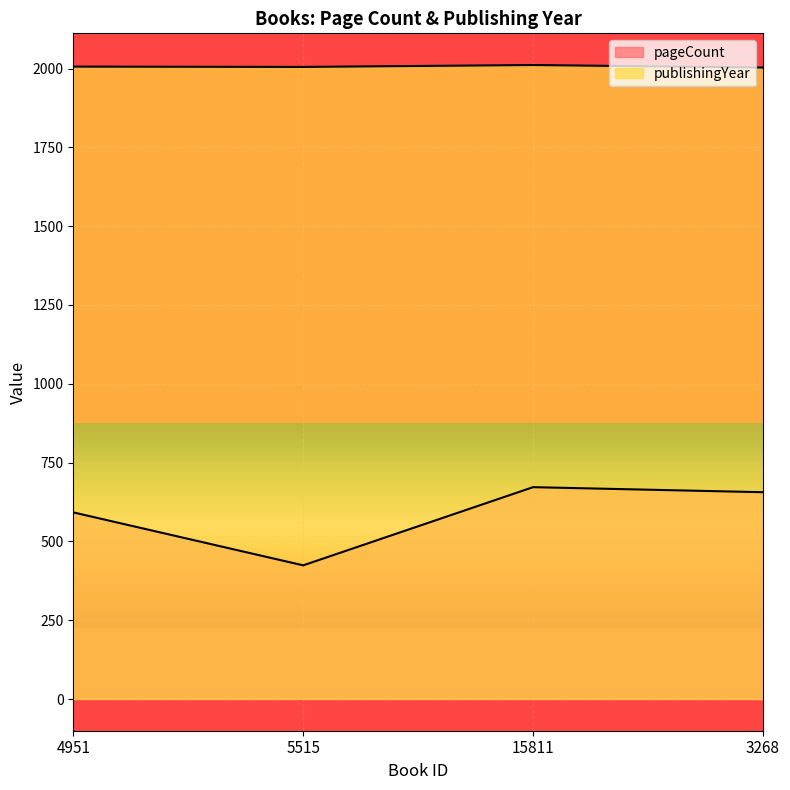

What is the label of the 2nd point from the left?

5515